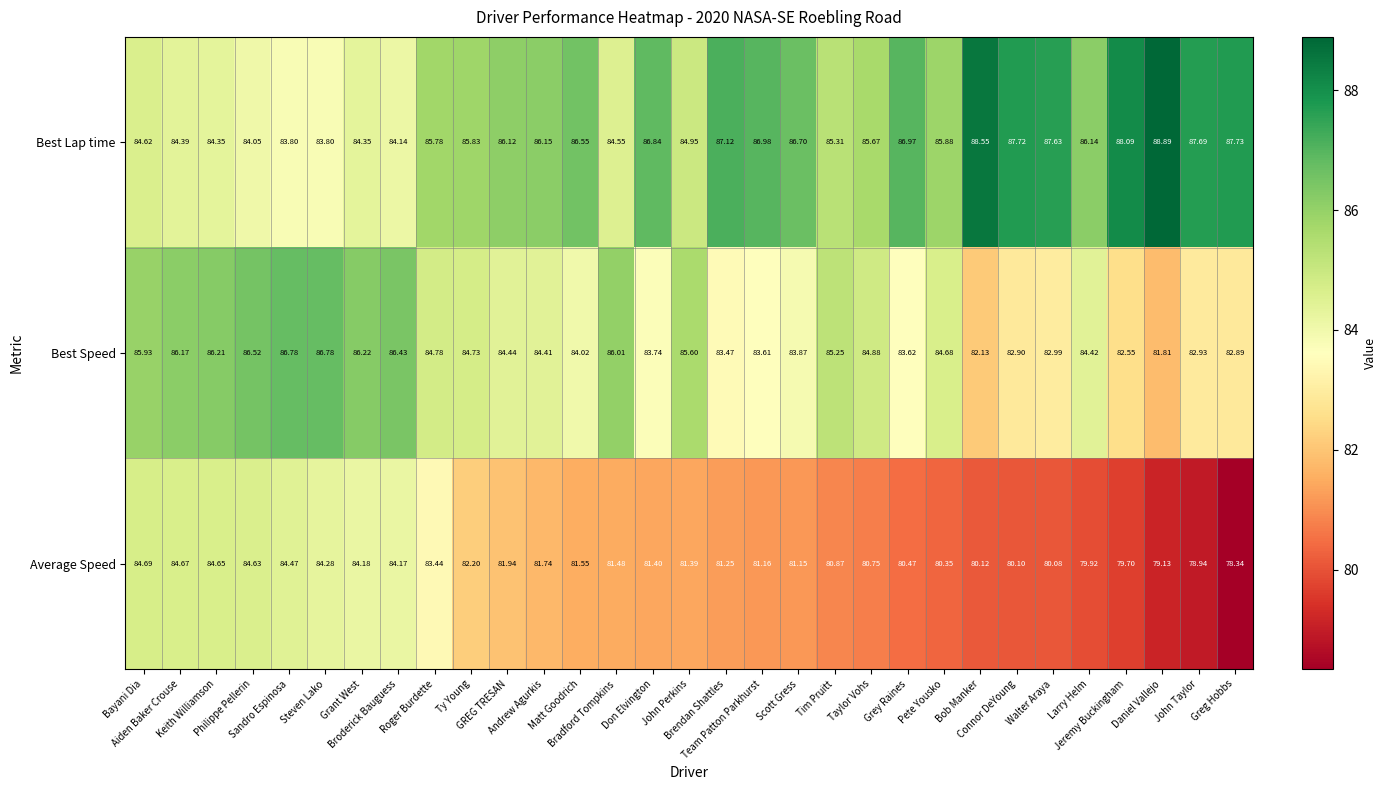

Which series has the largest total across all categories?

Best Lap time